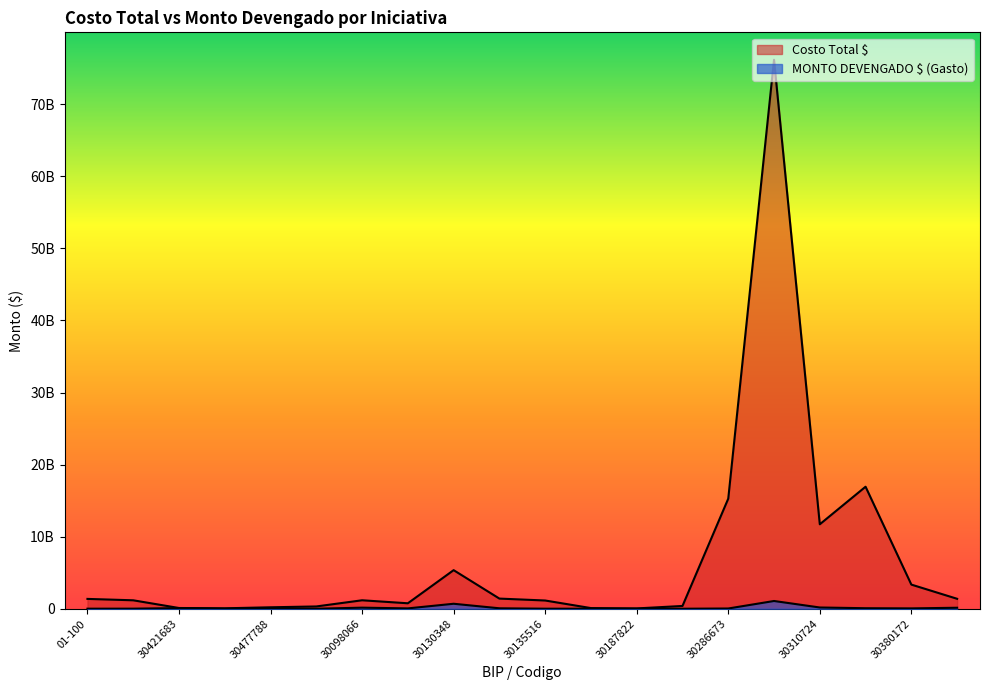

What is the total value across all series at 30285024?

386916467